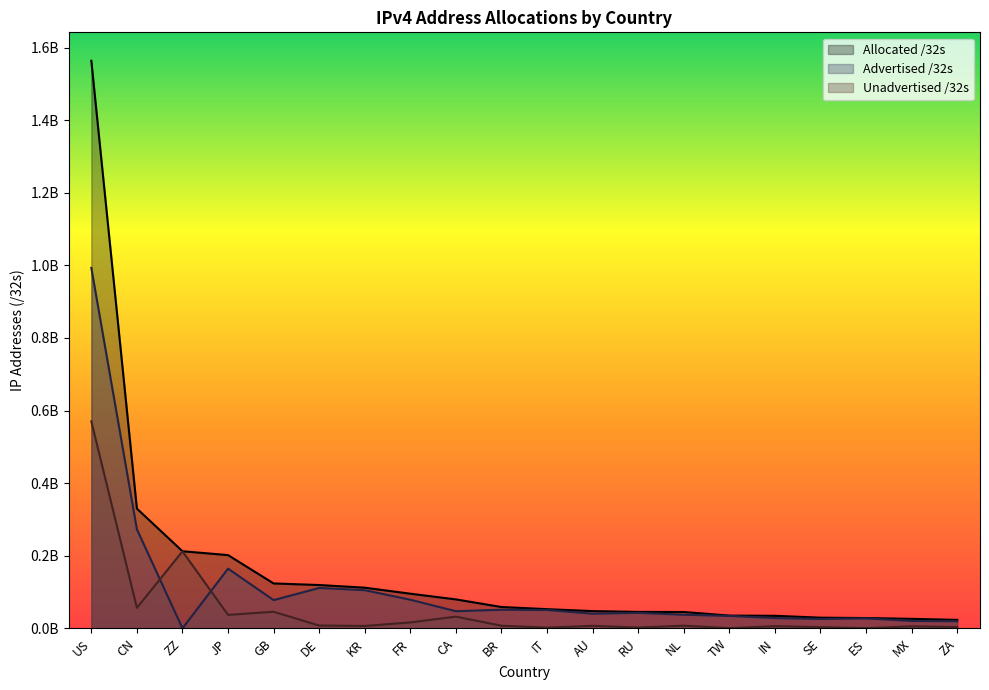

At which category does the chart reach its peak across all series?

US